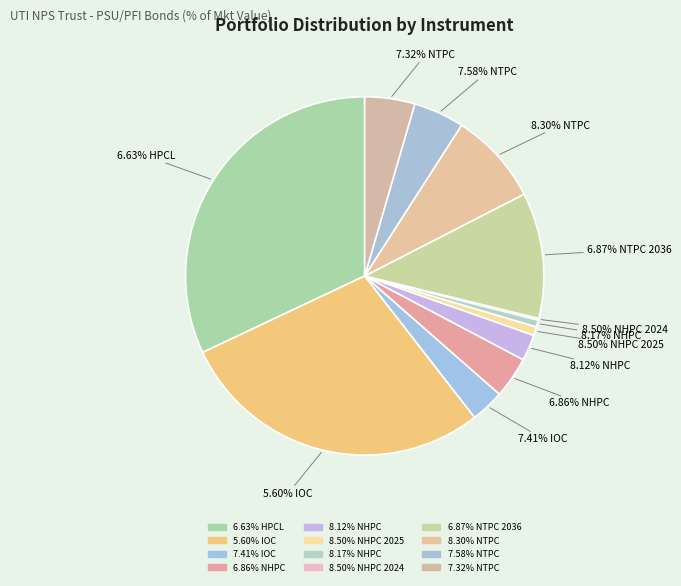

Is there any slice that represents more than half of the pie?

No